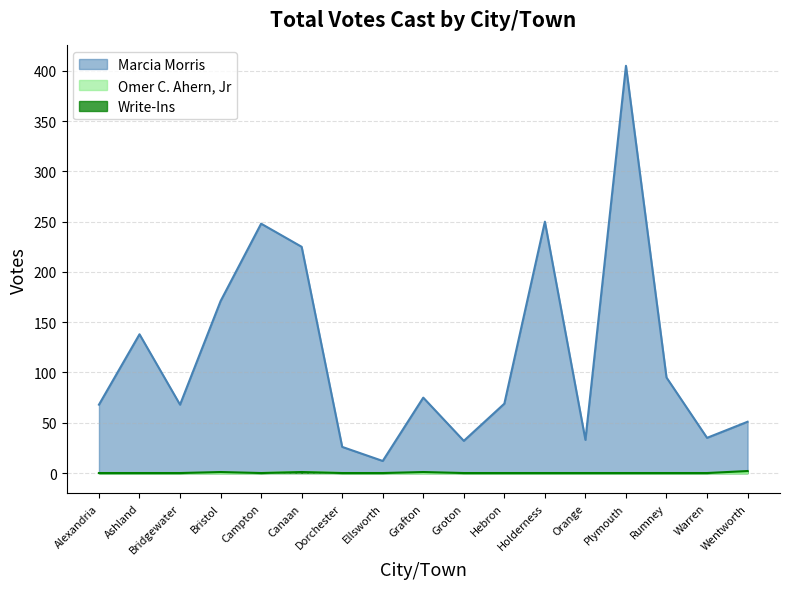

True or false: Write-Ins and Marcia Morris intersect in this chart.

False